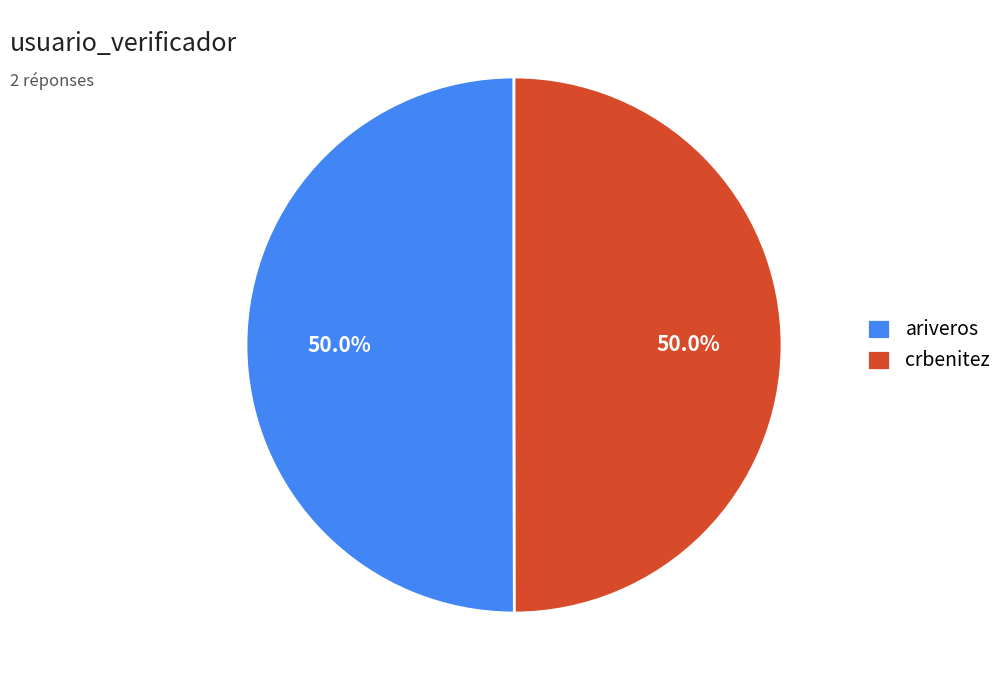

To the nearest percent, what portion does crbenitez represent?

50%